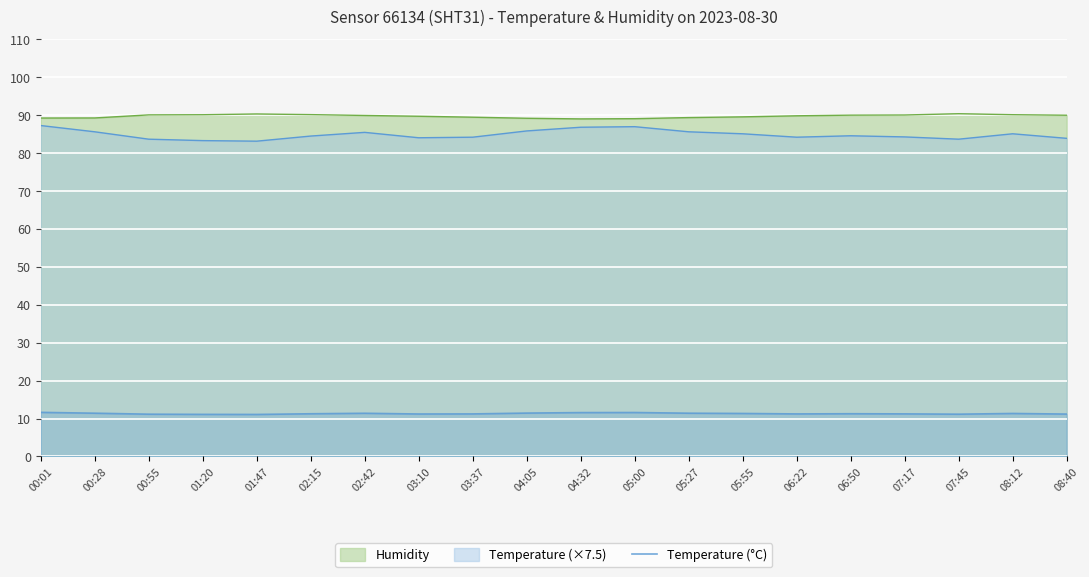

What is the label of the 14th point from the left?

05:55